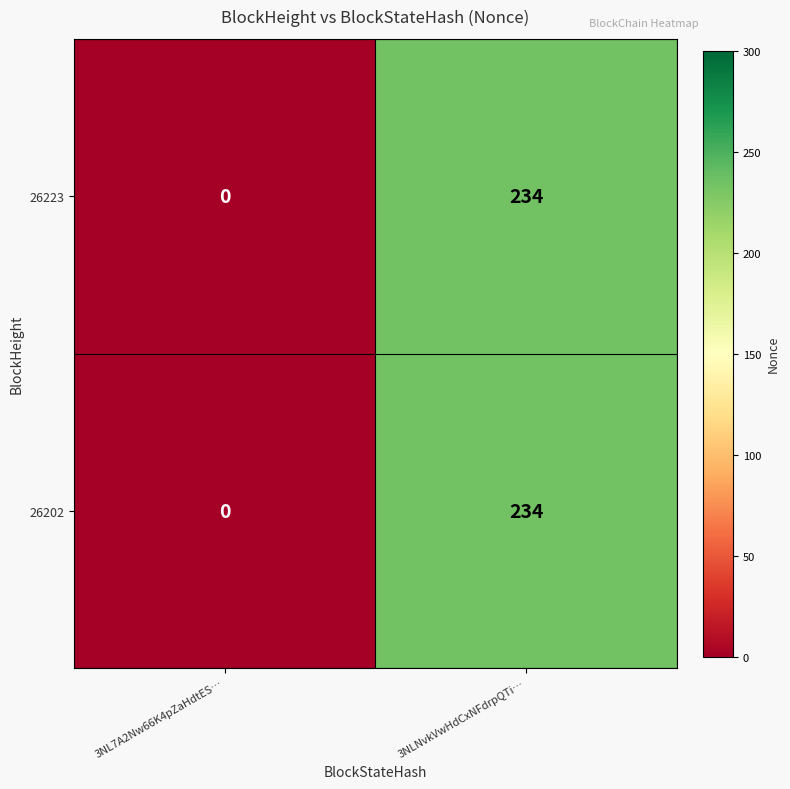

Reading left to right, what are all the values shown in this chart?

26223: 3NL7A2Nw66K4pZaHdtES…=0	3NLNvkVwHdCxNFdrpQTi…=234
26202: 3NL7A2Nw66K4pZaHdtES…=0	3NLNvkVwHdCxNFdrpQTi…=234